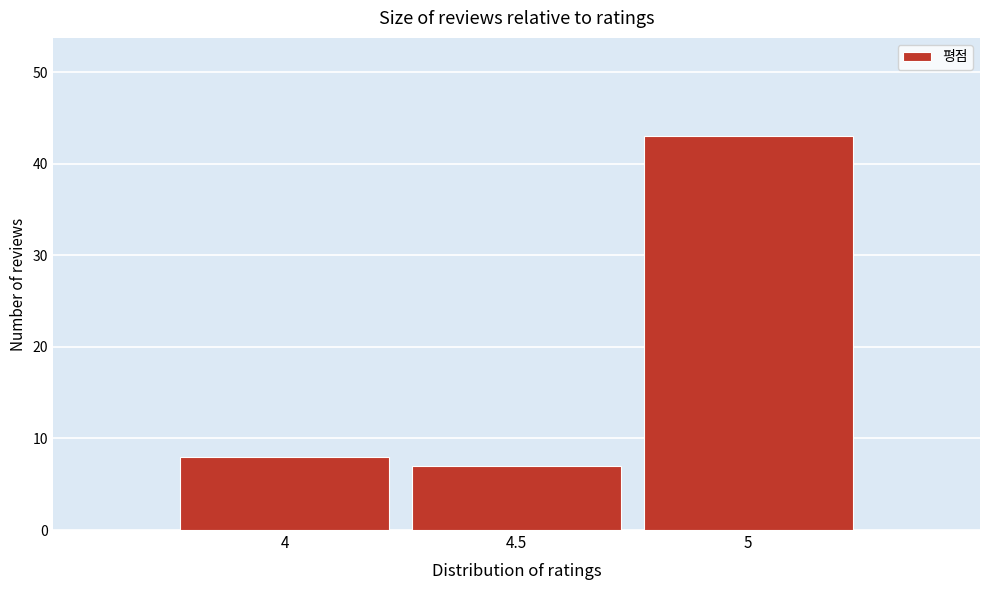

Reading left to right, what are all the values shown in this chart?

4=8	4.5=7	5=43